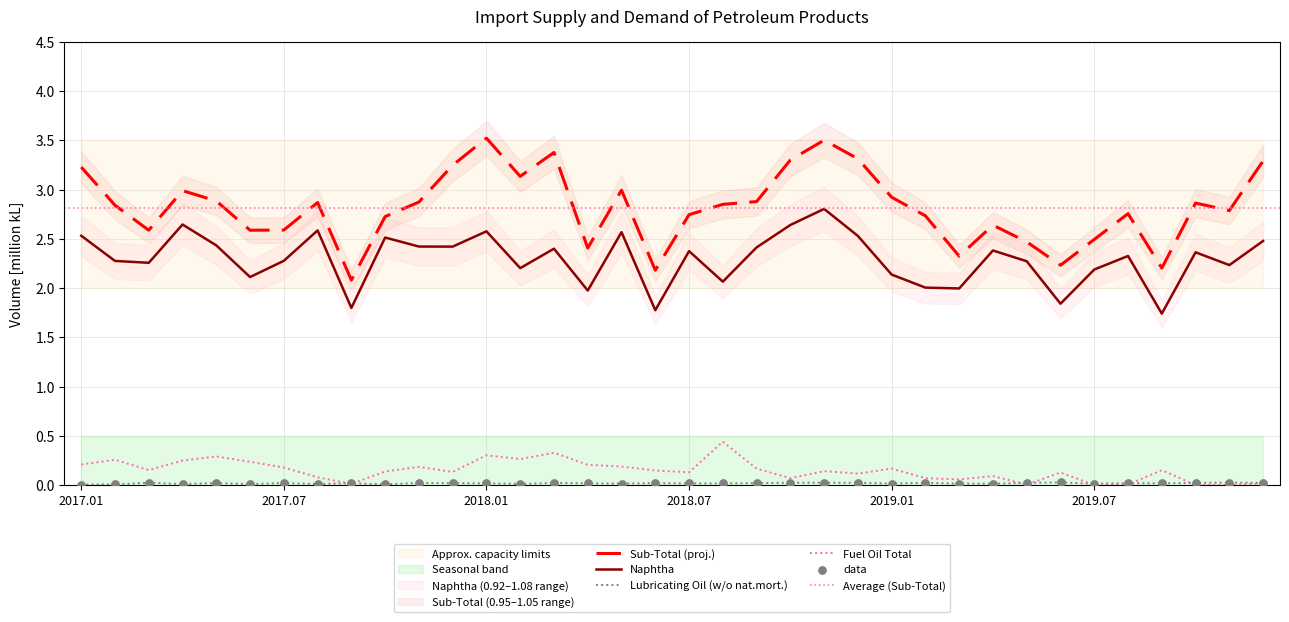

What is the total value across all series at 2019.04?

5.1